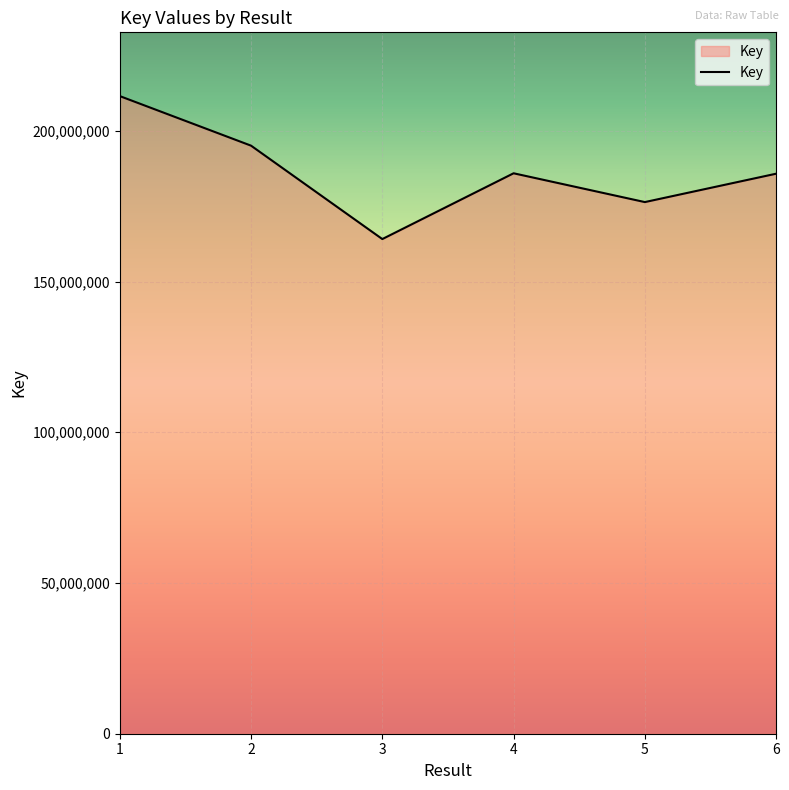

How many distinct data groups are displayed?

1